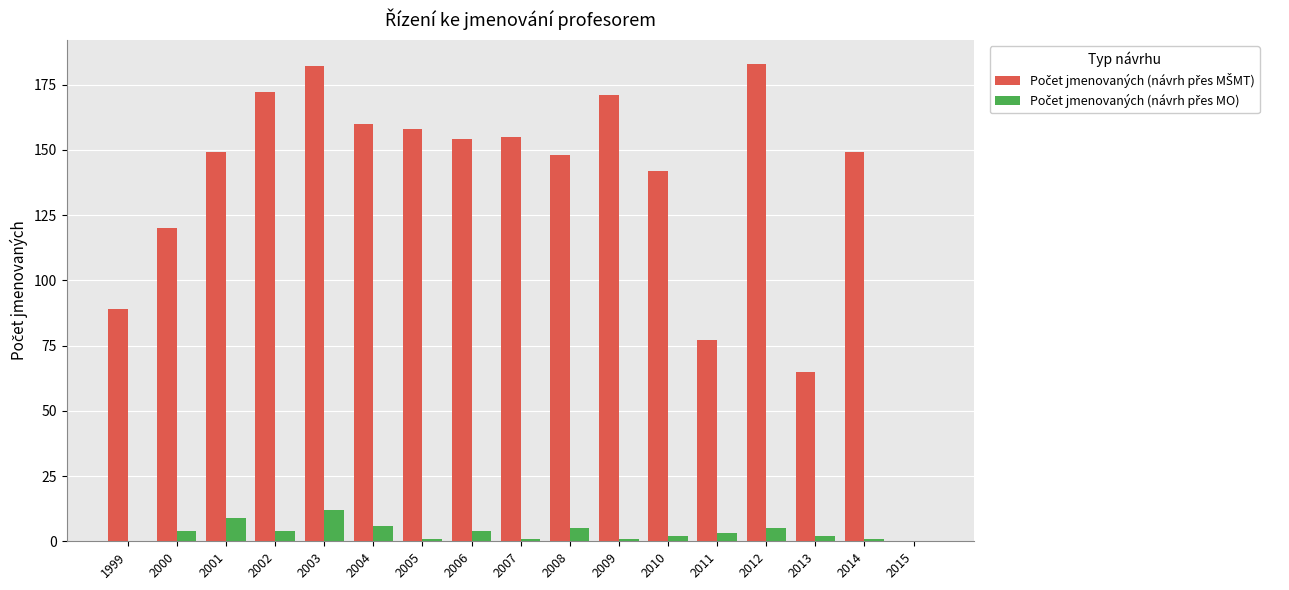

Reading right to left, extract all data points from this chart.

Počet jmenovaných (návrh přes MŠMT): 0	149	65	183	77	142	171	148	155	154	158	160	182	172	149	120	89
Počet jmenovaných (návrh přes MO): 0	1	2	5	3	2	1	5	1	4	1	6	12	4	9	4	0